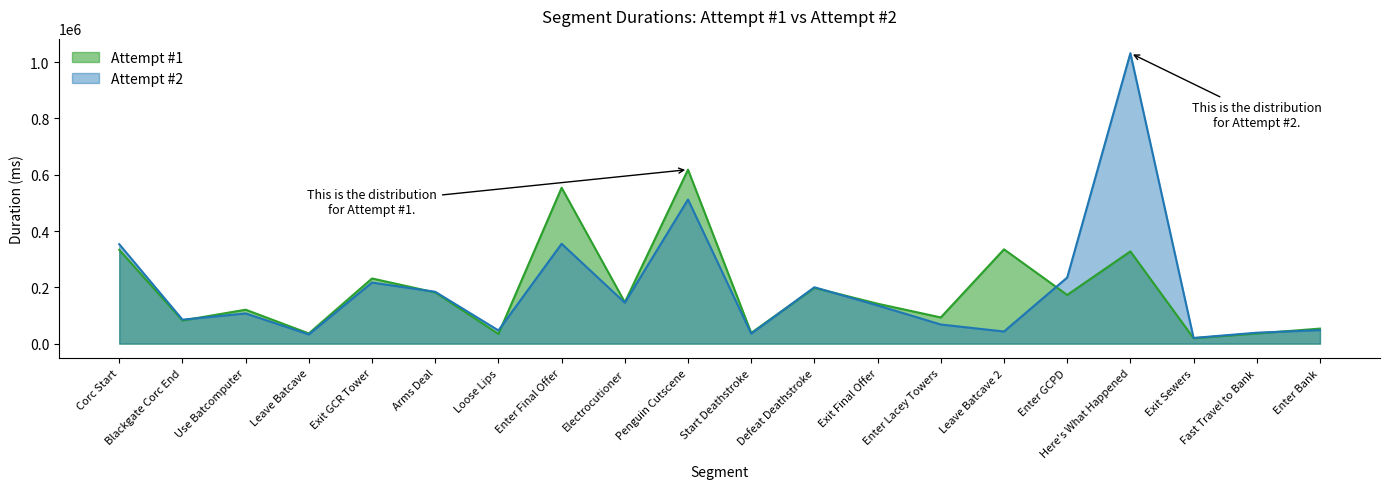

What is the label of the 16th point from the right?

Exit GCR Tower